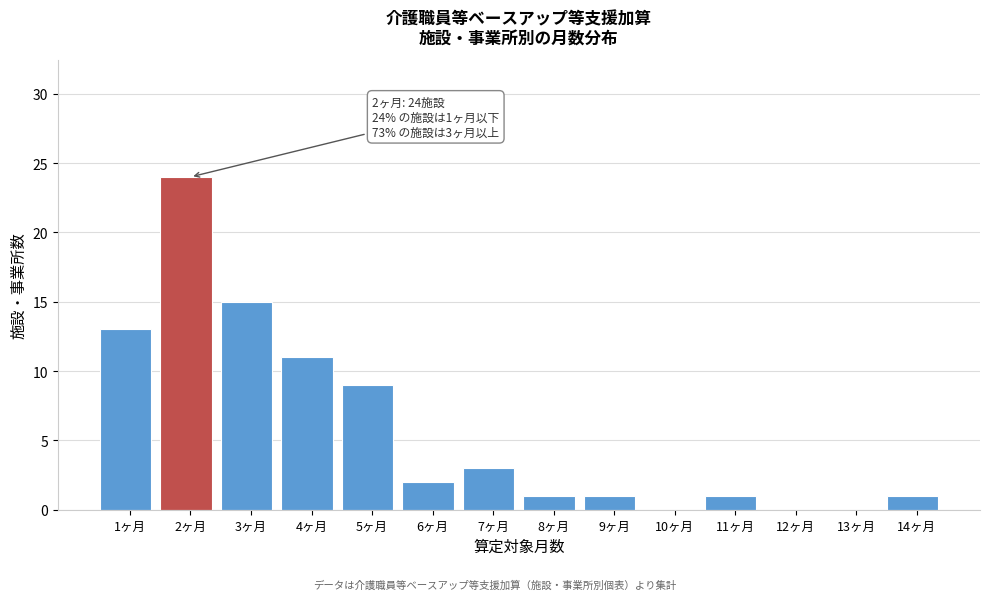

Reading right to left, list all the values displayed in this chart.

14ヶ月=1	13ヶ月=0	12ヶ月=0	11ヶ月=1	10ヶ月=0	9ヶ月=1	8ヶ月=1	7ヶ月=3	6ヶ月=2	5ヶ月=9	4ヶ月=11	3ヶ月=15	2ヶ月=24	1ヶ月=13